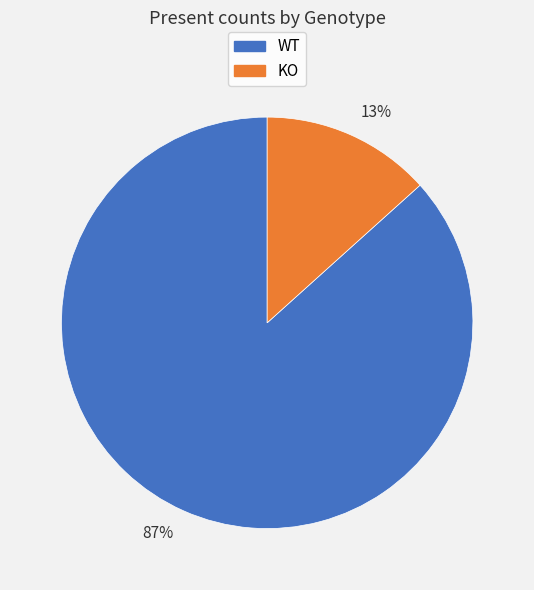

Which has a higher value, 13% or 87%?

87%